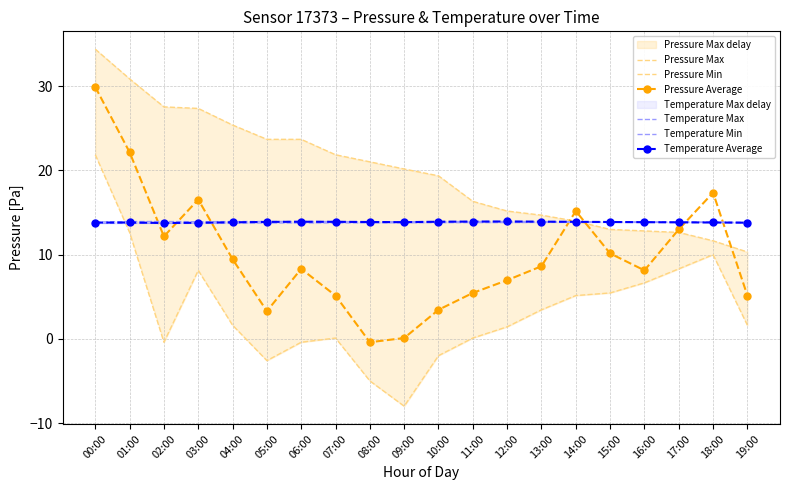

Which category has the highest value in the Pressure Max series?

00:00